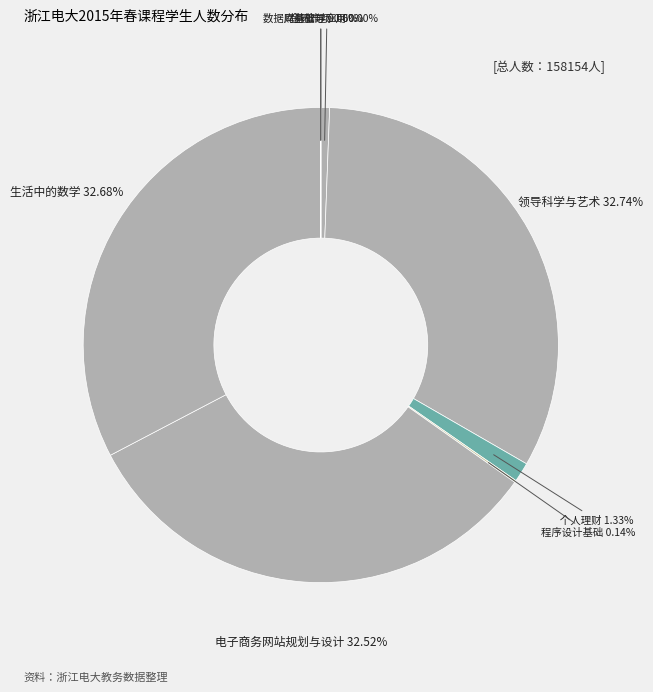

Is 领导科学与艺术 the majority of the pie?

No